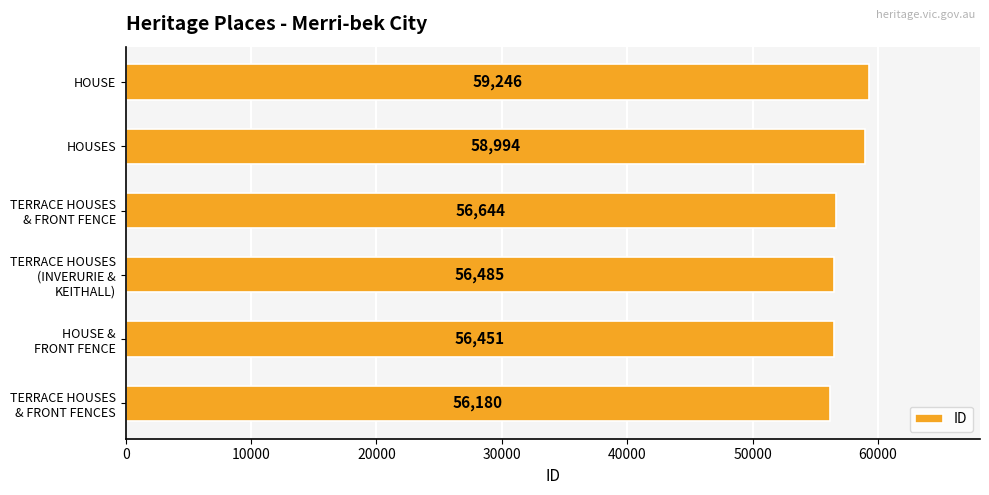

At which category does the chart reach its peak across all series?

HOUSE